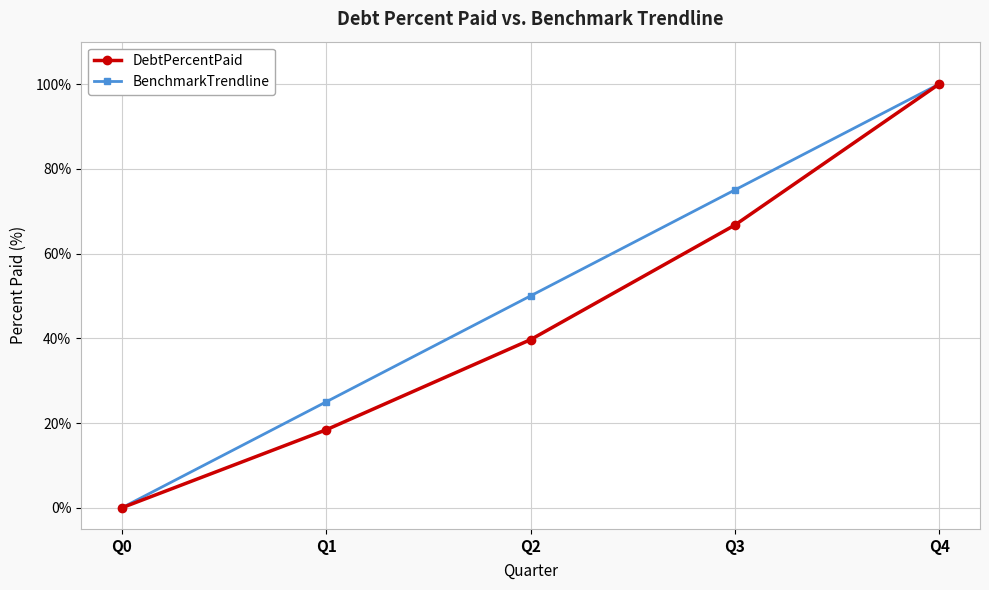

Does the chart display data point markers on the line(s)?

Yes